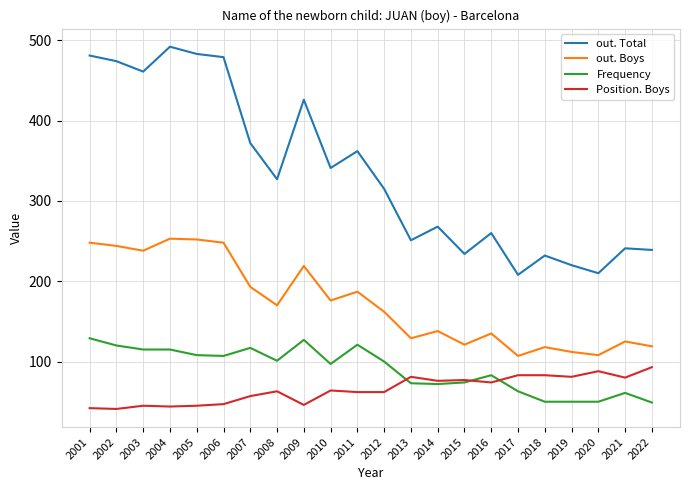

The out. Total series shows 341 at 2010. True or false?

True